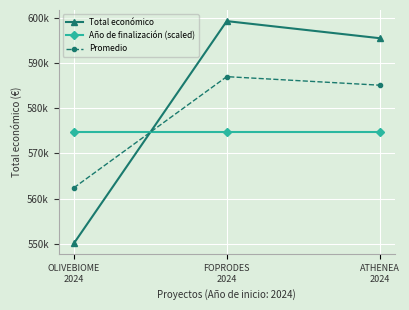

Reading left to right, list all the values displayed in this chart.

Total económico: 550111.0	599211.0	595436.0
Año de finalización (scaled): 574661.0	574661.0	574661.0
Promedio: 562386.0	586936.0	585048.5